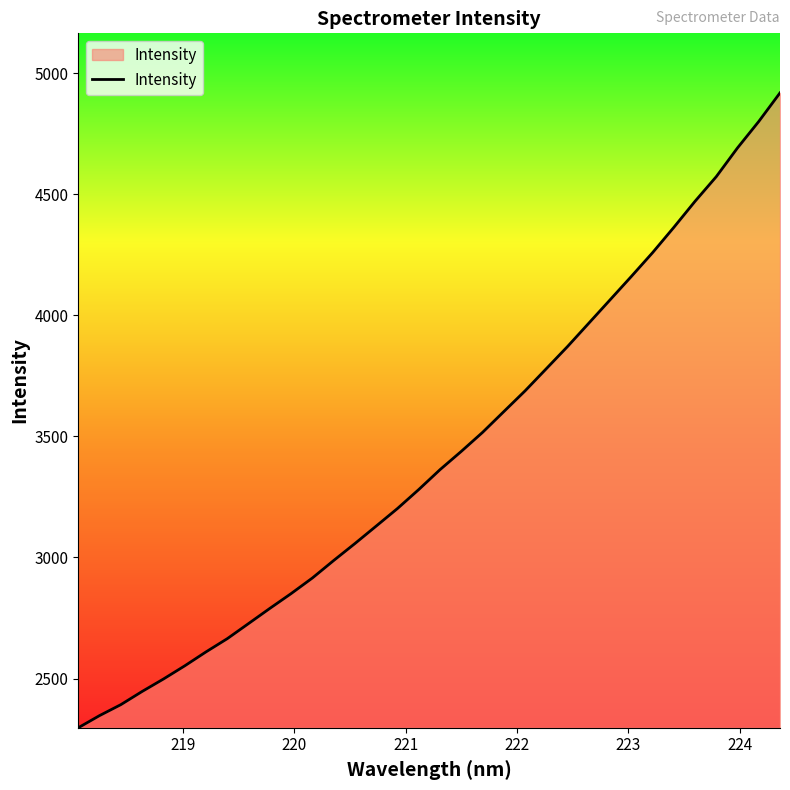

What is the difference between the maximum and minimum values?

2622.0